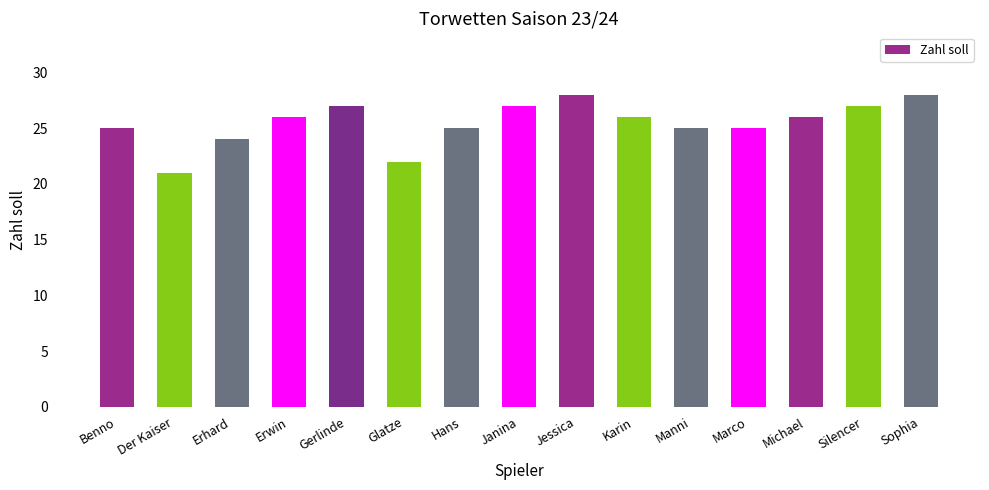

True or false: the data shows 21 at Der Kaiser.

True